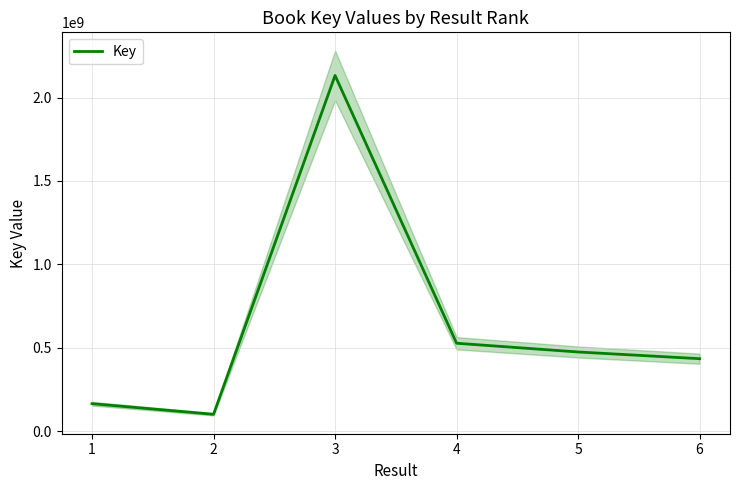

What is the value of the 2nd point from the left?

100738784